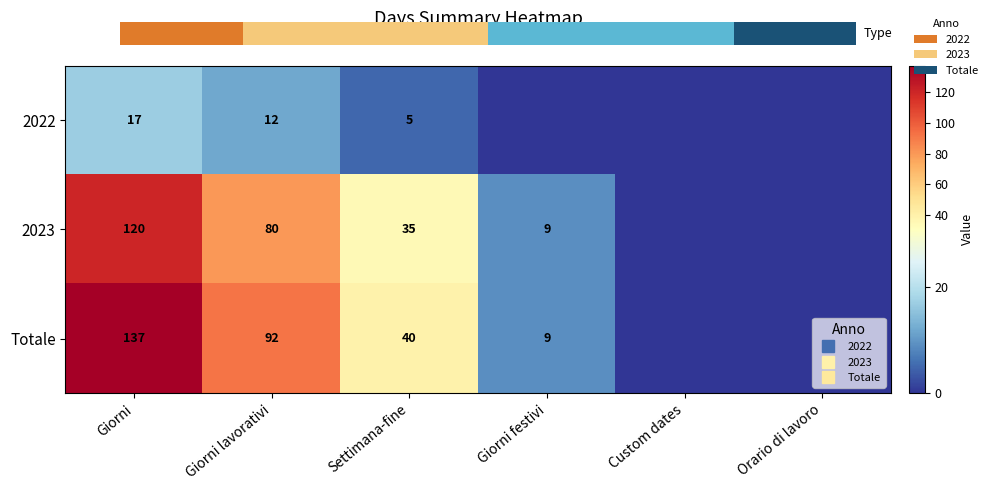

Rank the series by their maximum value, from lowest to highest.

2022, 2023, Totale